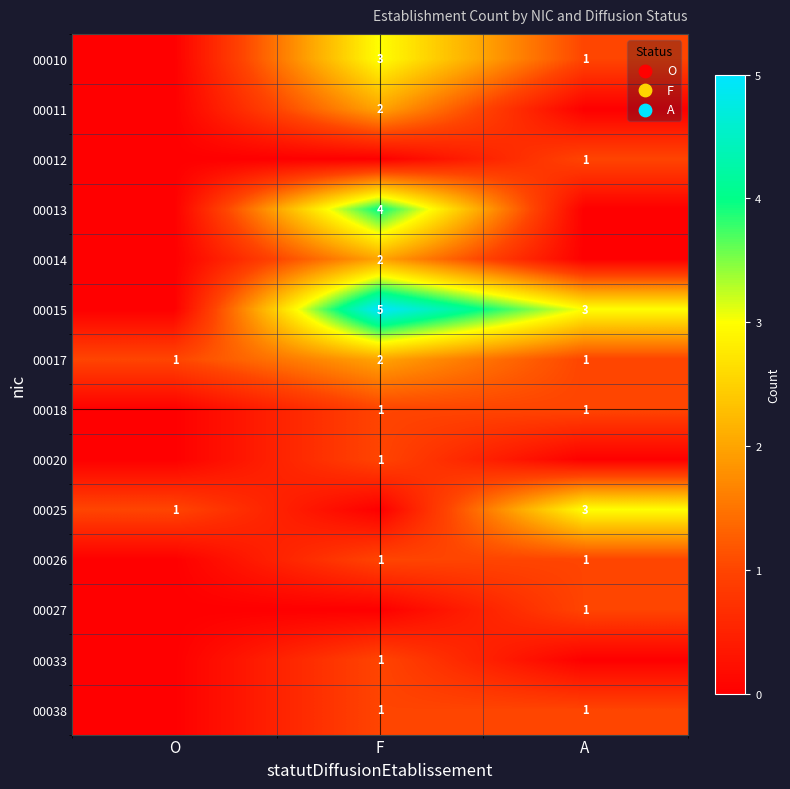

Is it true that 00025 equals 1 at A?

False